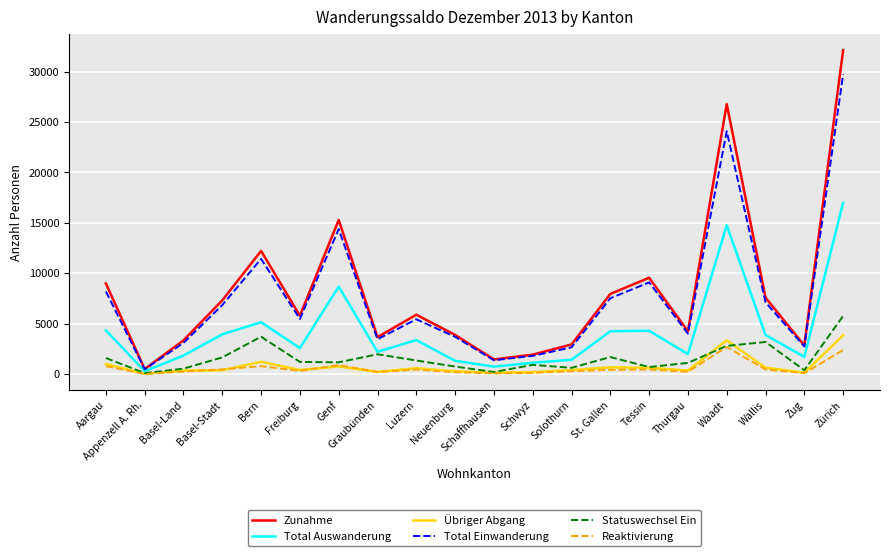

At which category is the sum across all series the highest?

Zürich